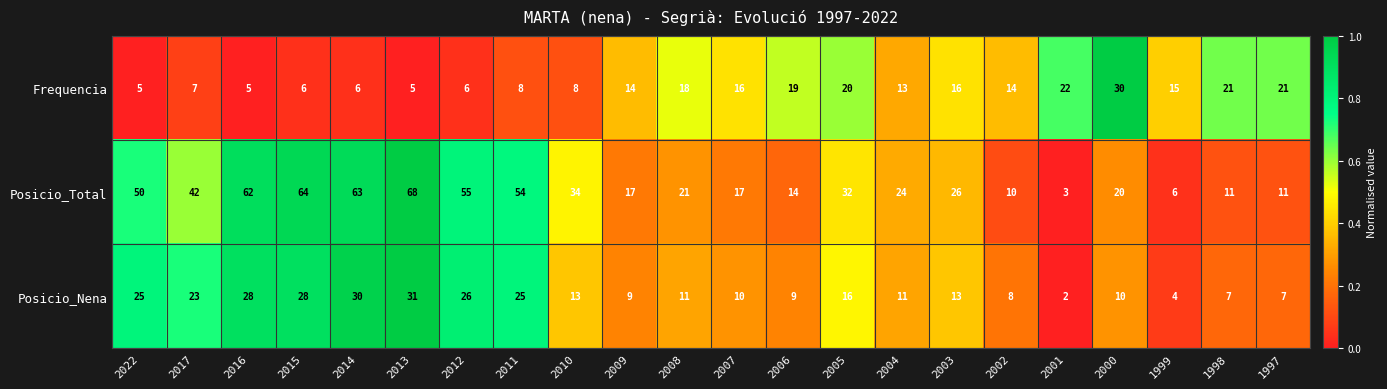

Read the Frequencia value at 2005.

20